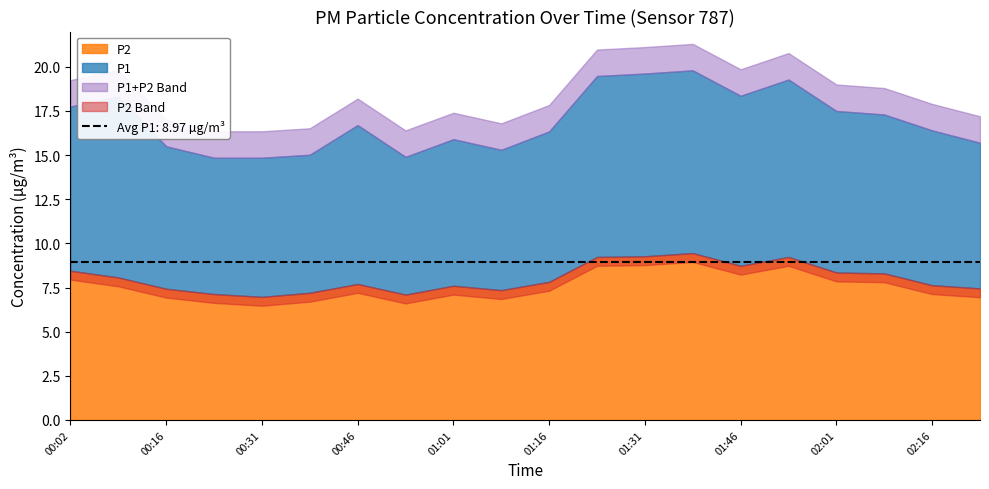

Which category has the highest value in the P2 series?

01:38